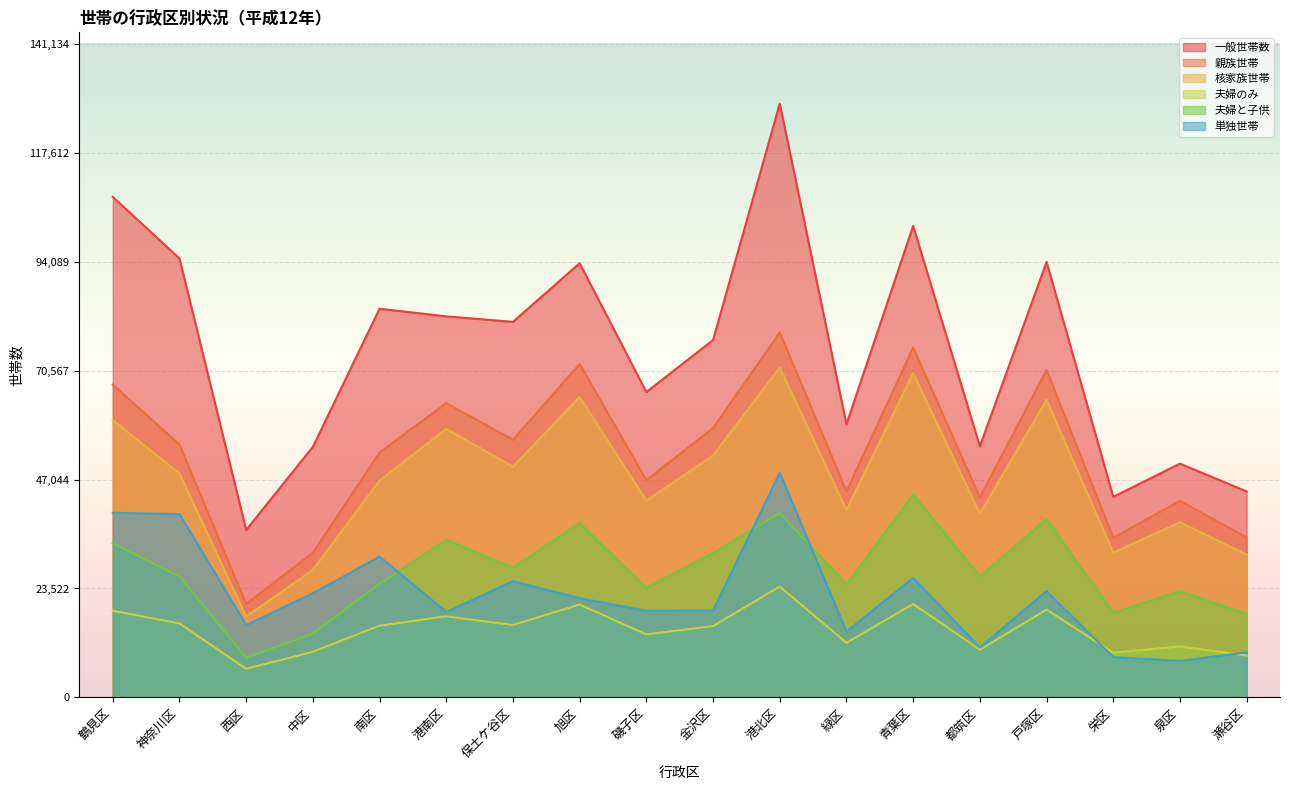

True or false: 一般世帯数 and 単独世帯 intersect in this chart.

False